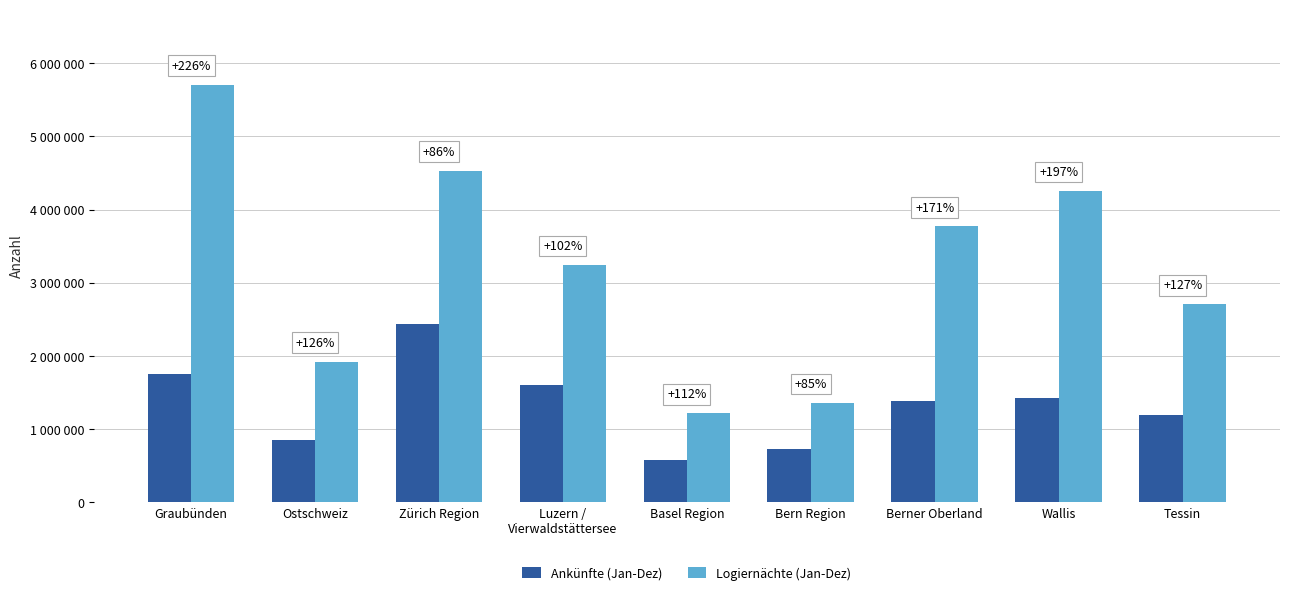

The Ankünfte (Jan-Dez) series shows 1391604 at Berner Oberland. True or false?

True